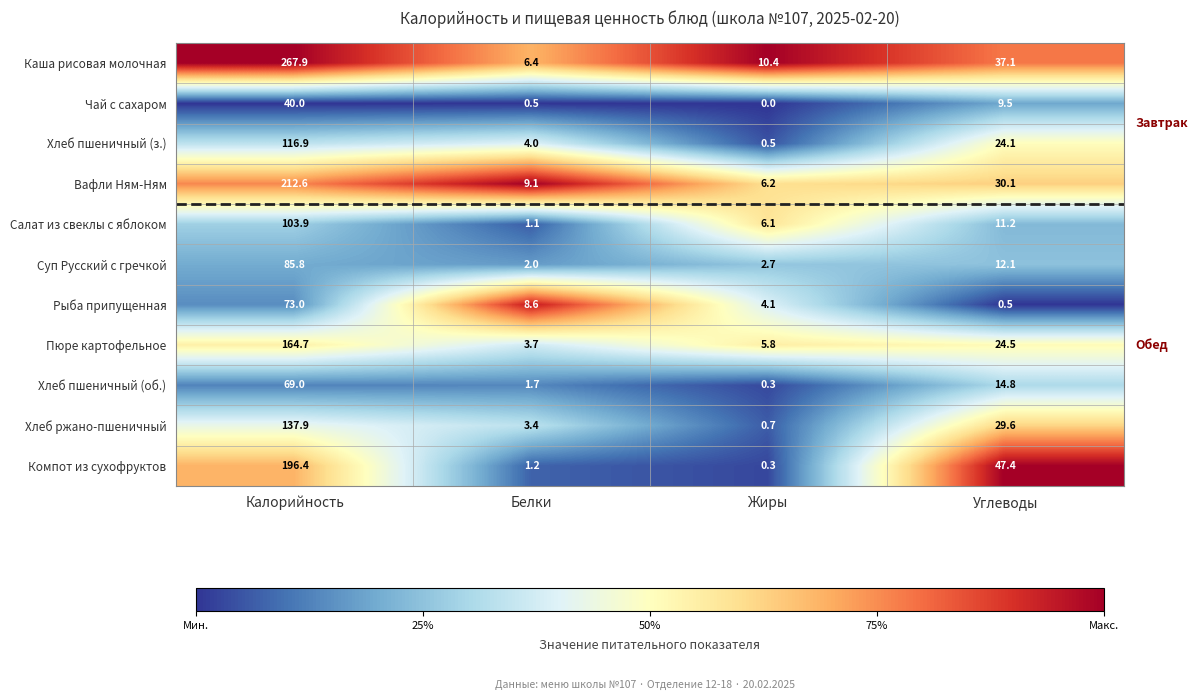

How many categories are shown in the chart?

4